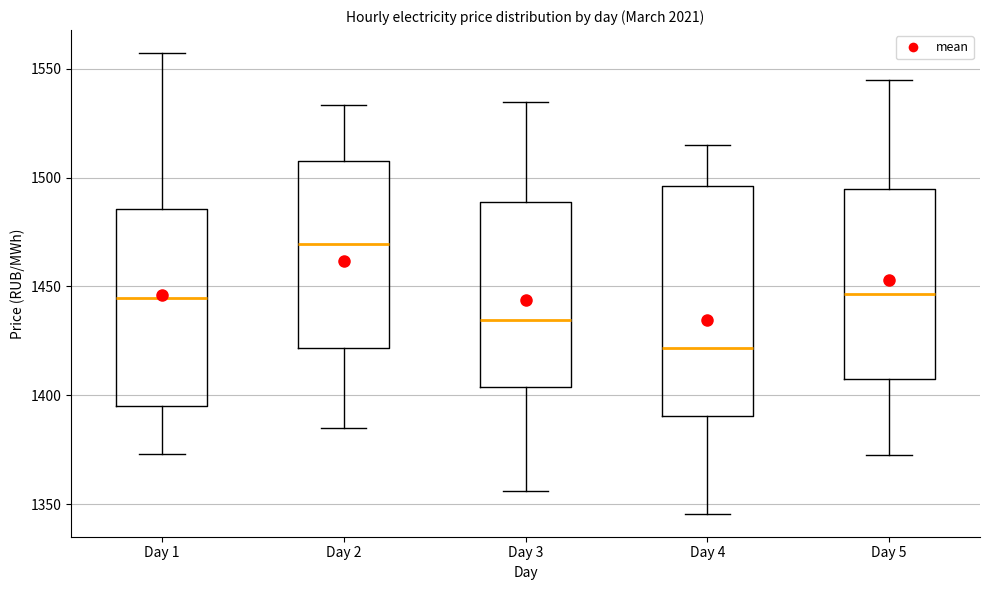

Comparing the boxes themselves (not the whiskers), which one is the tallest?

Day 4